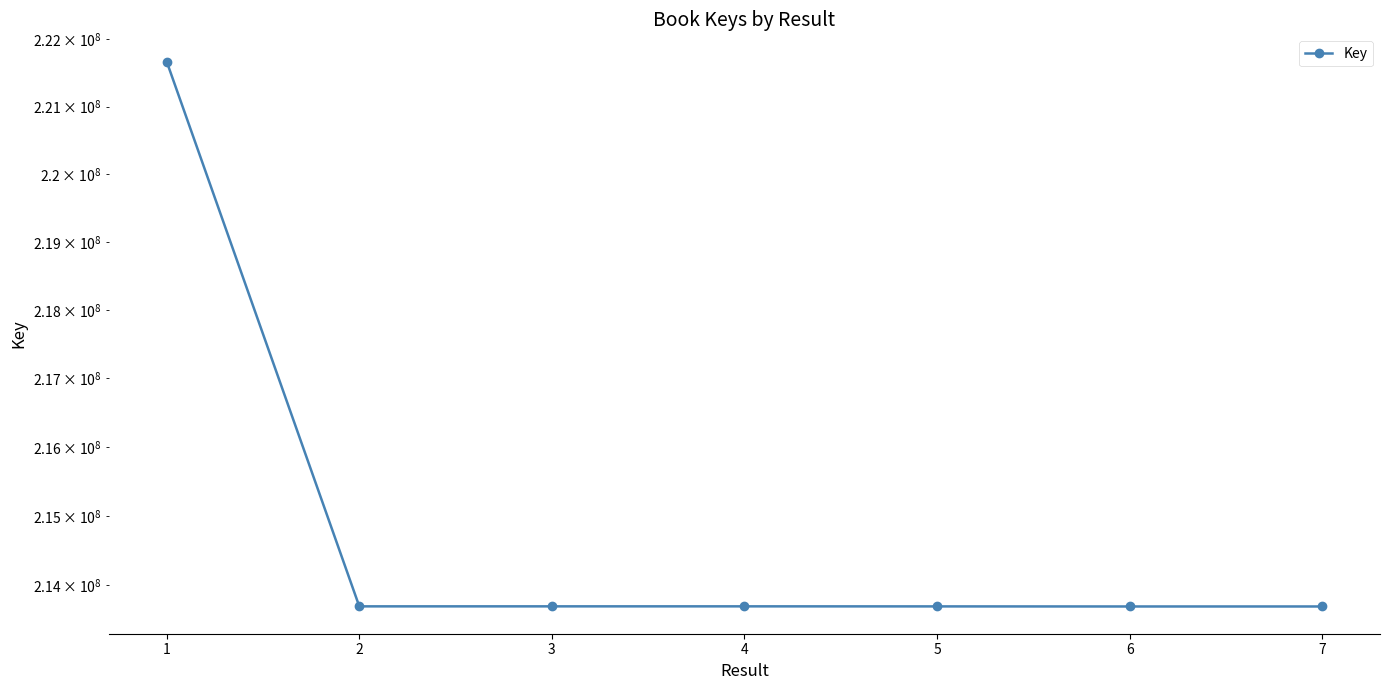

Which has a higher value, 3 or 5?

3